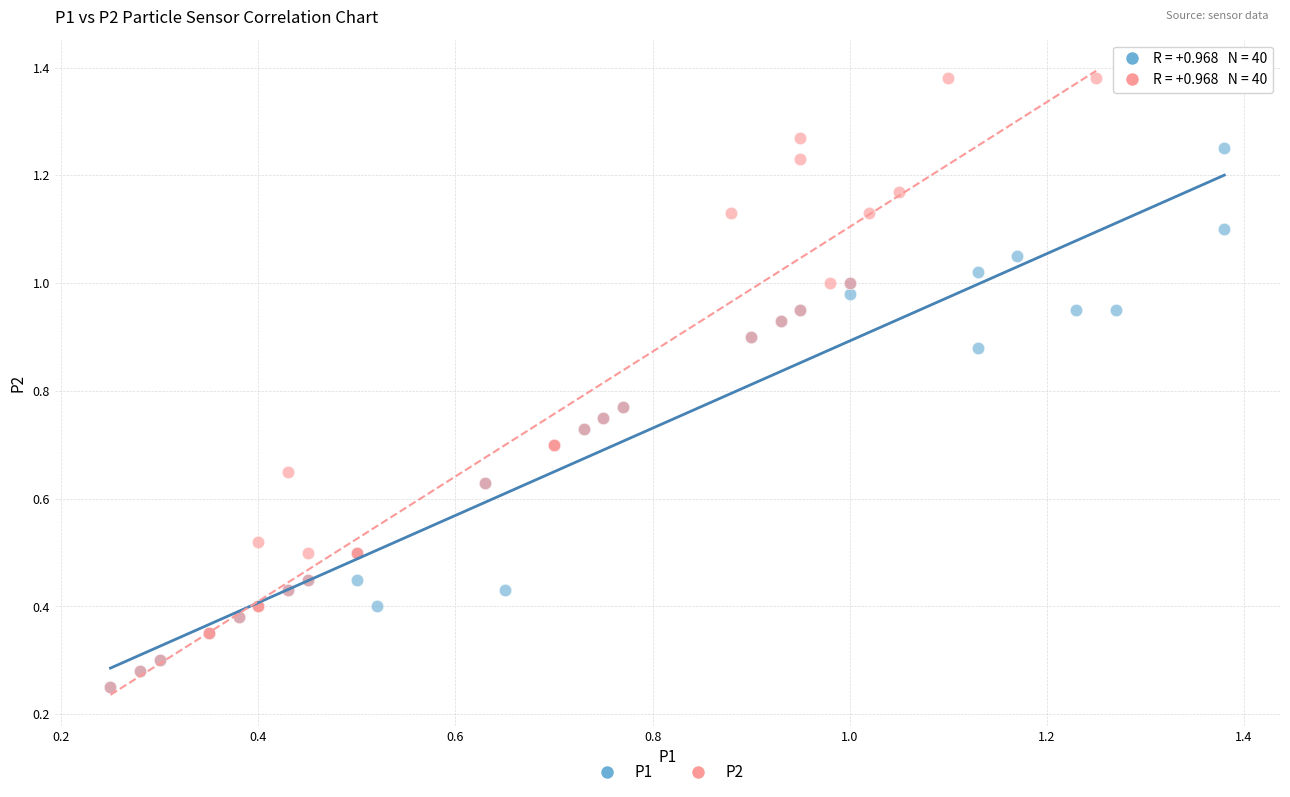

Which series contains the highest Y value?

P2